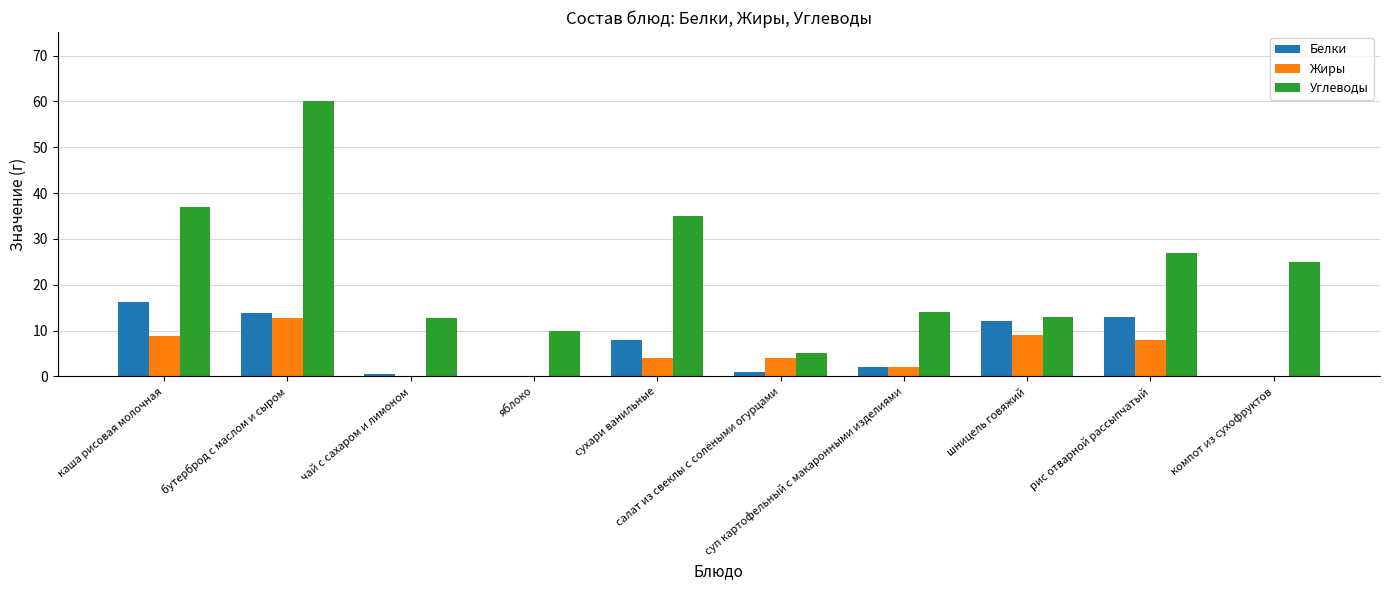

Count the number of categories in the chart.

10